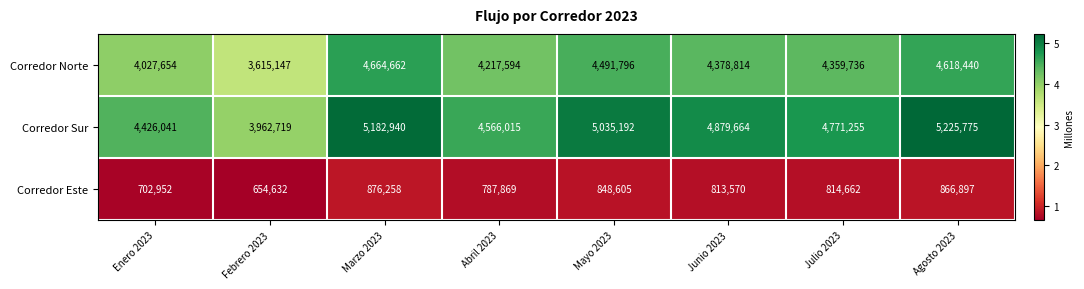

Reading left to right, extract all data points from this chart.

Corredor Norte: Enero 2023=4027654	Febrero 2023=3615147	Marzo 2023=4664662	Abril 2023=4217594	Mayo 2023=4491796	Junio 2023=4378814	Julio 2023=4359736	Agosto 2023=4618440
Corredor Sur: Enero 2023=4426041	Febrero 2023=3962719	Marzo 2023=5182940	Abril 2023=4566015	Mayo 2023=5035192	Junio 2023=4879664	Julio 2023=4771255	Agosto 2023=5225775
Corredor Este: Enero 2023=702952	Febrero 2023=654632	Marzo 2023=876258	Abril 2023=787869	Mayo 2023=848605	Junio 2023=813570	Julio 2023=814662	Agosto 2023=866897